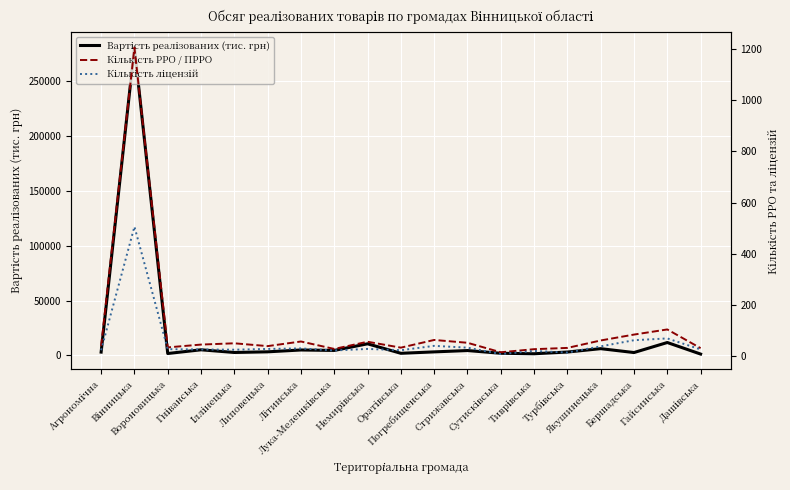

True or false: Вартість реалізованих (тис. грн) and Кількість РРО / ПРРО intersect in this chart.

False